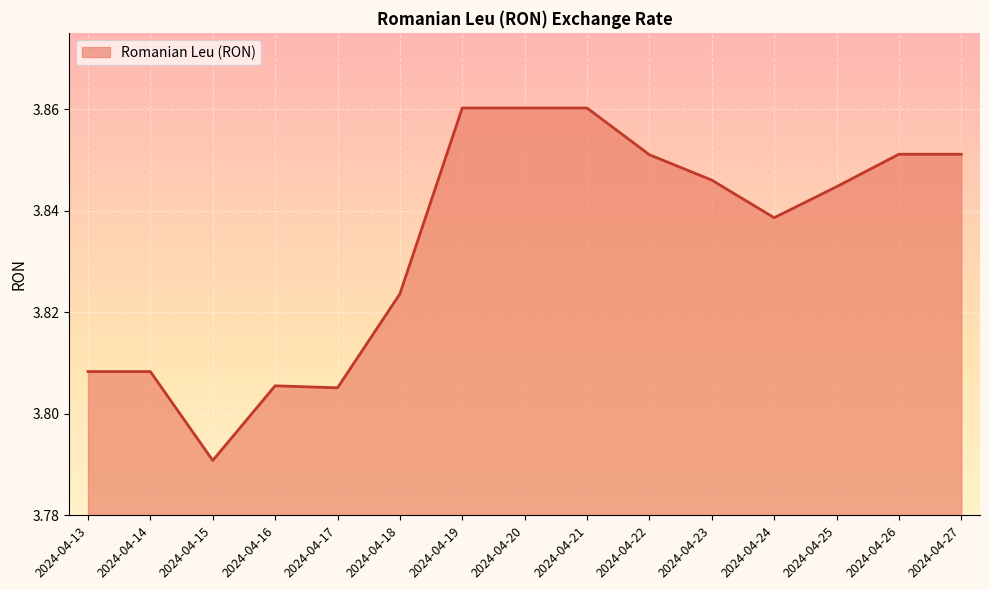

Between 2024-04-25 and 2024-04-22, which is larger?

2024-04-22